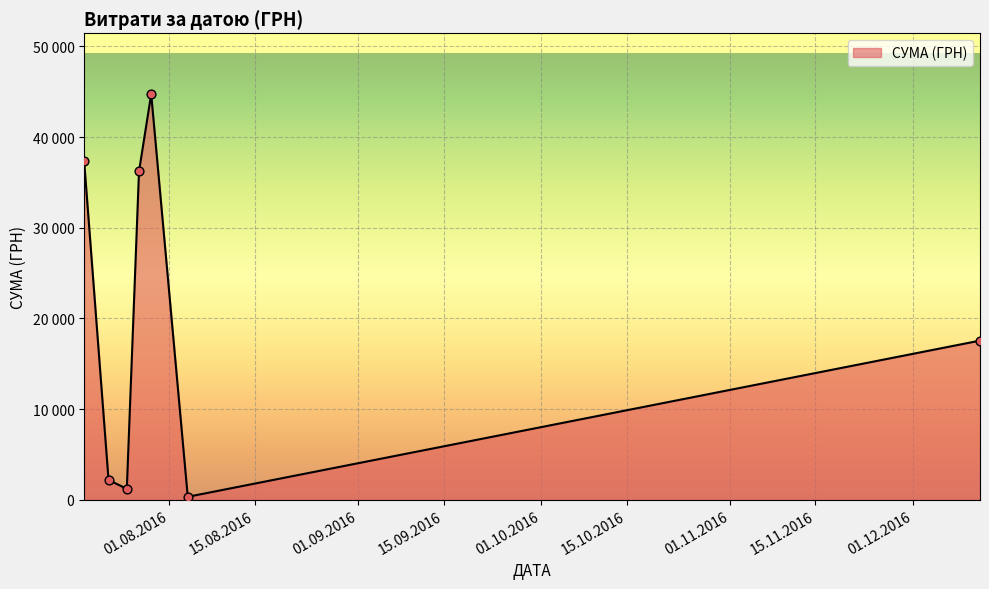

Does the chart have visible grid lines?

Yes